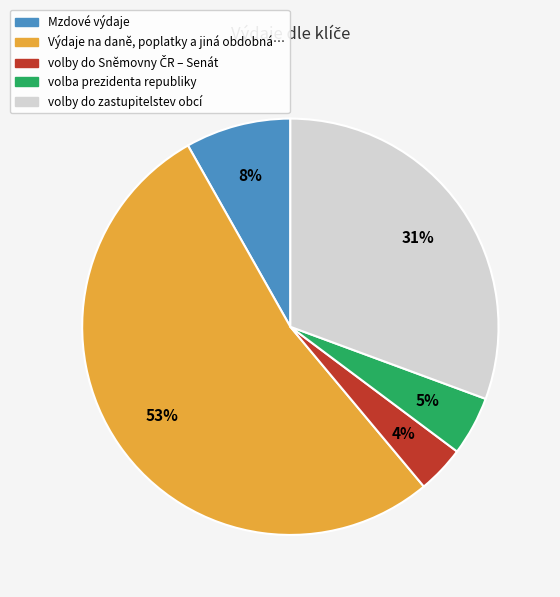

How many slices are in this pie chart?

5